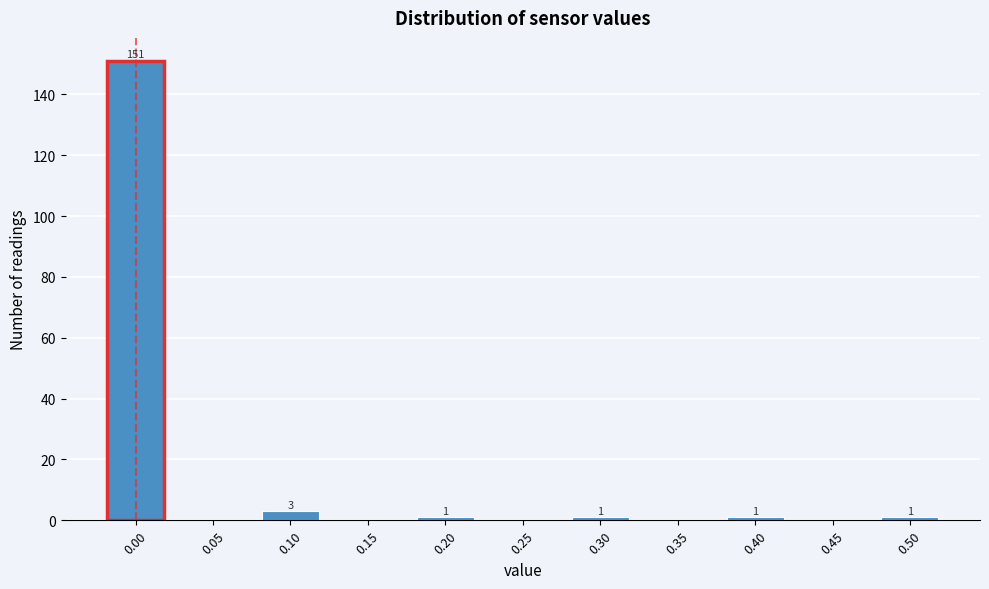

Reading right to left, transcribe all the data shown in this chart.

0.50=1	0.45=0	0.40=1	0.35=0	0.30=1	0.25=0	0.20=1	0.15=0	0.10=3	0.05=0	0.00=151